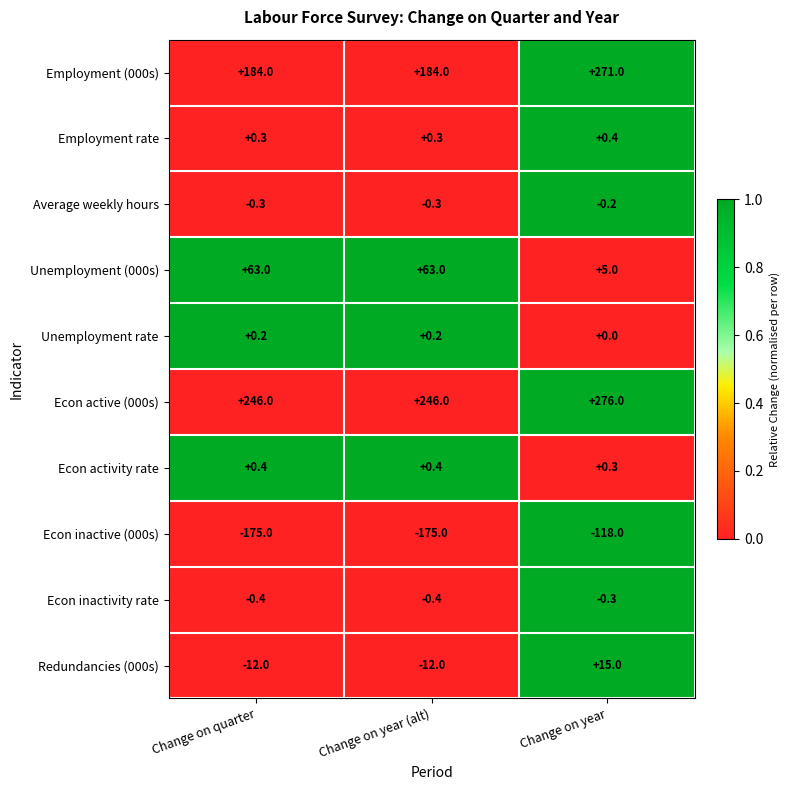

Is the value of Employment (000s) at Change on quarter greater than the value of Econ inactive (000s) at Change on quarter?

Yes